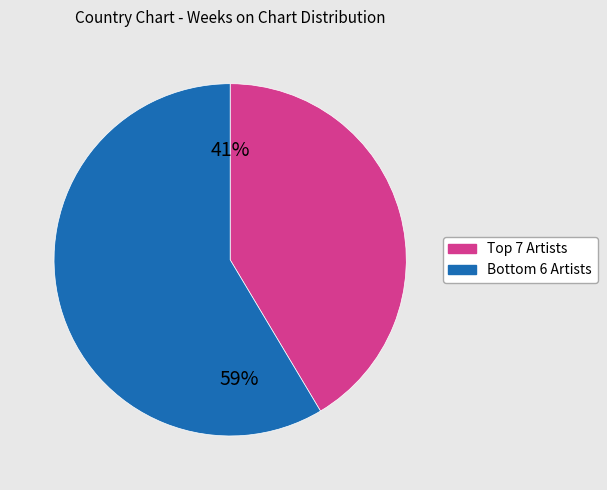

Is there any slice that represents more than half of the pie?

Yes